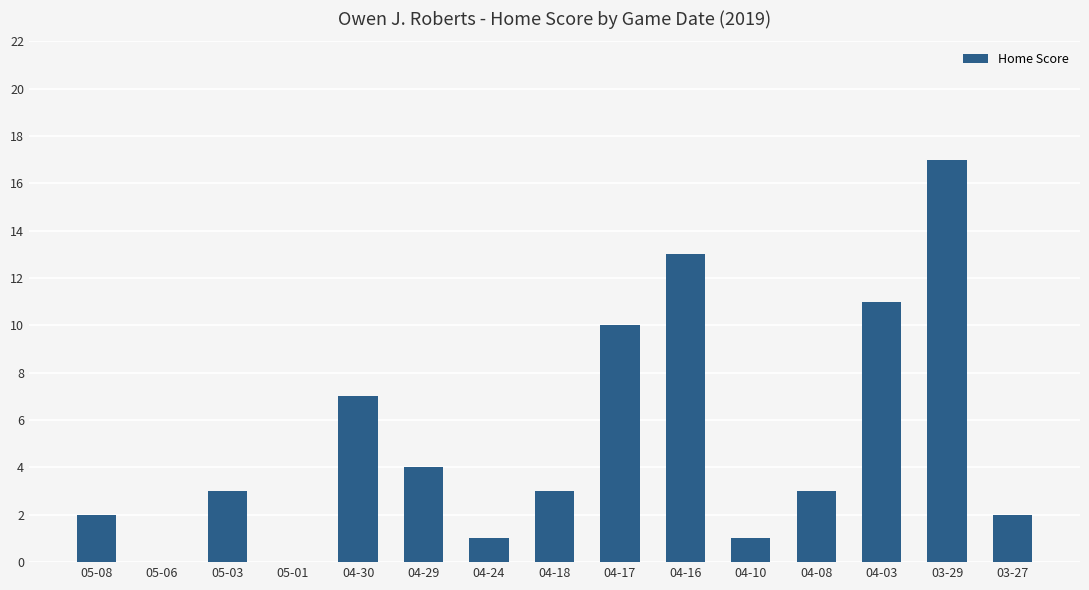

True or false: the data shows 4 at 04-29.

True